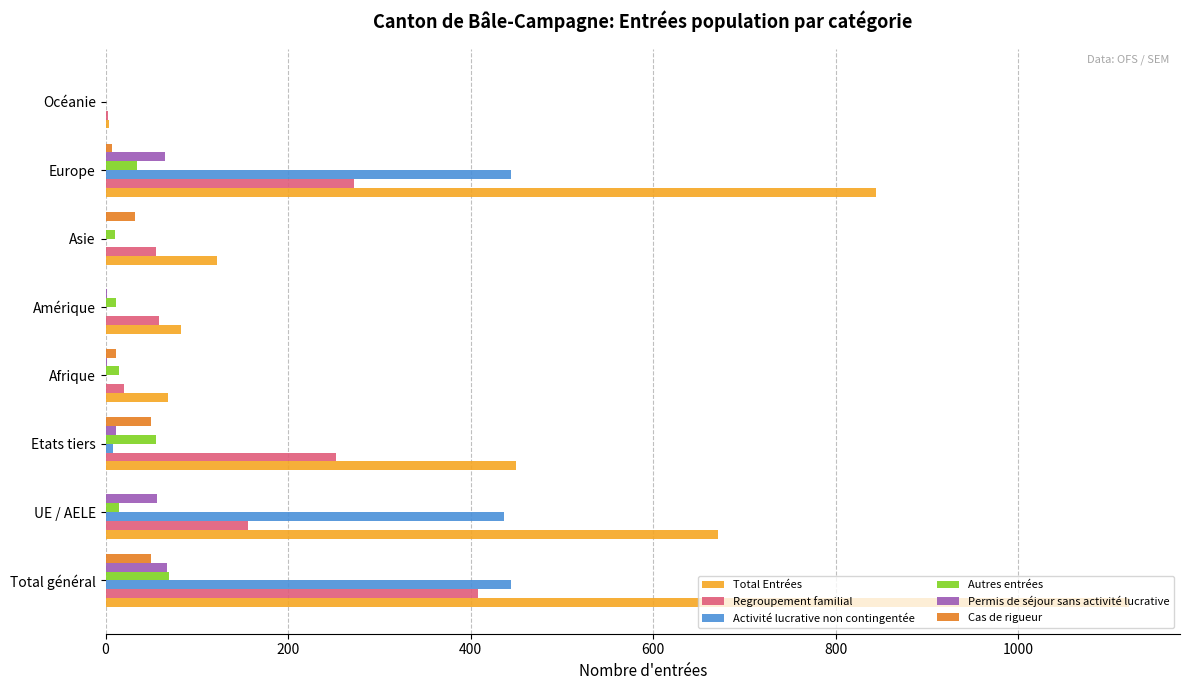

What is the maximum value for Total Entrées?

1121